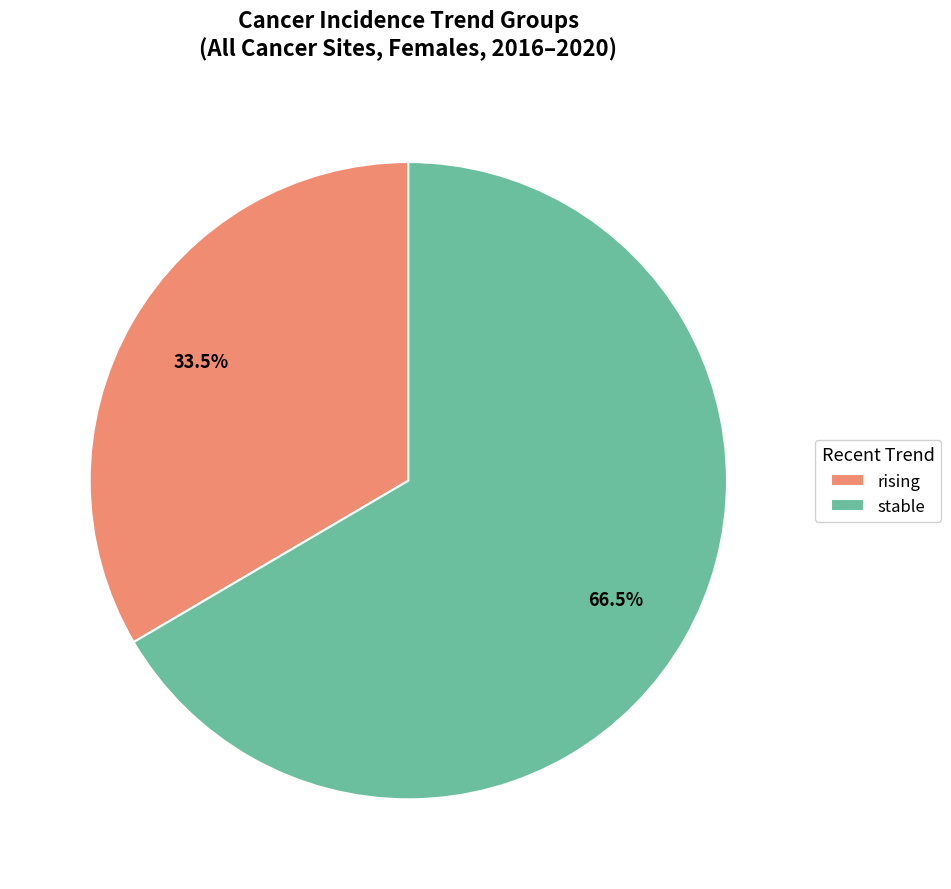

Which has a higher value, stable or rising?

stable